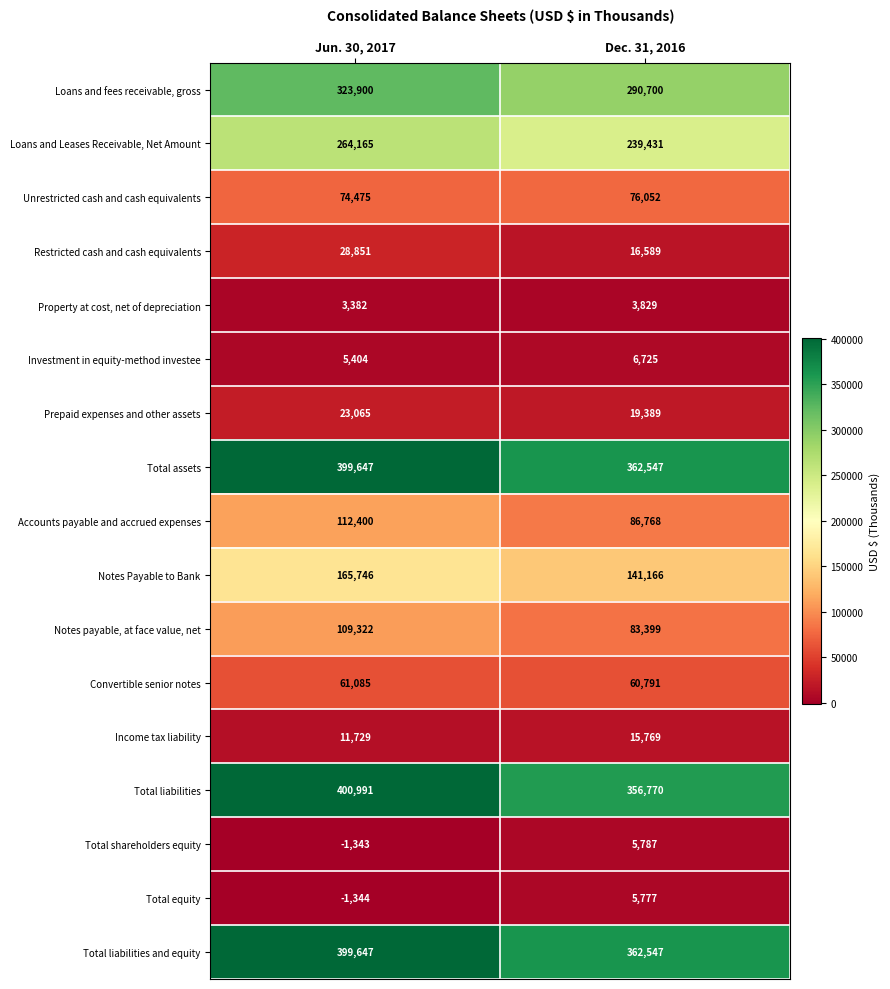

What is the average value of the Unrestricted cash and cash equivalents series?

75264